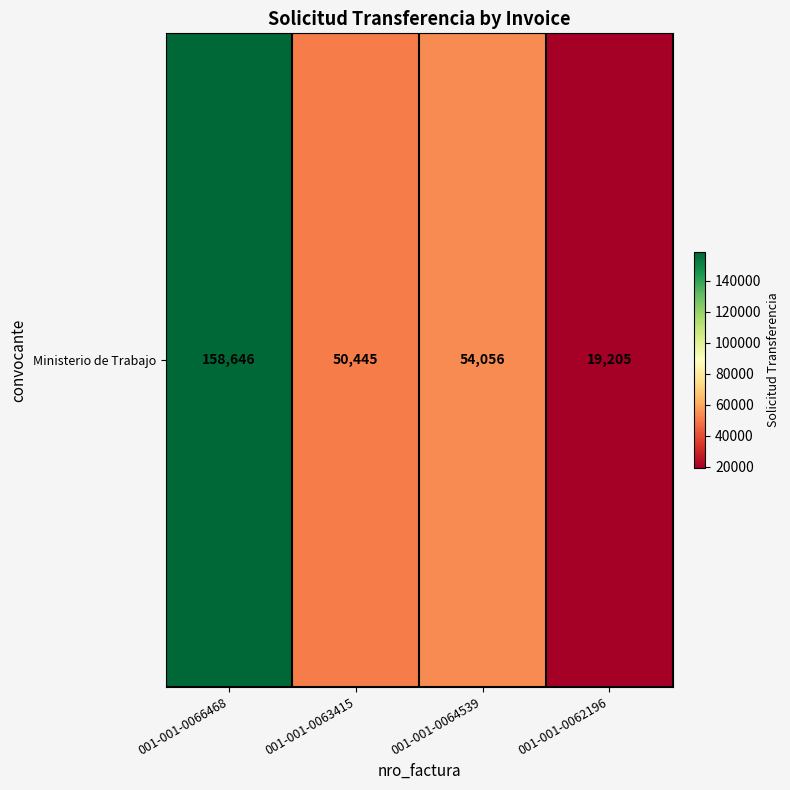

Reading right to left, what are all the values shown in this chart?

001-001-0062196=19205	001-001-0064539=54056	001-001-0063415=50445	001-001-0066468=158646